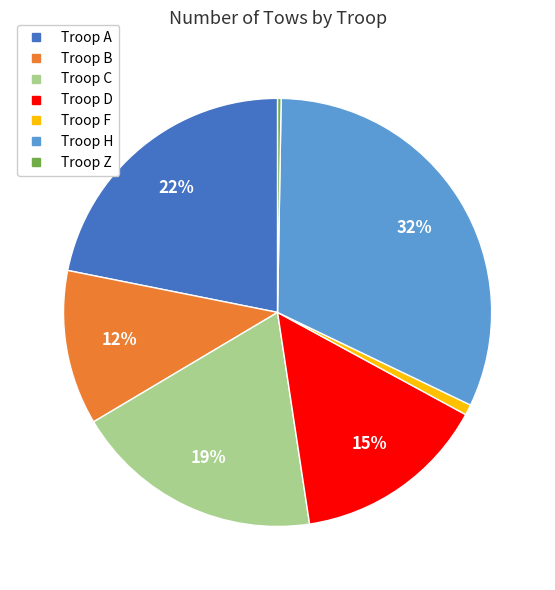

Is there a majority slice in this chart?

No